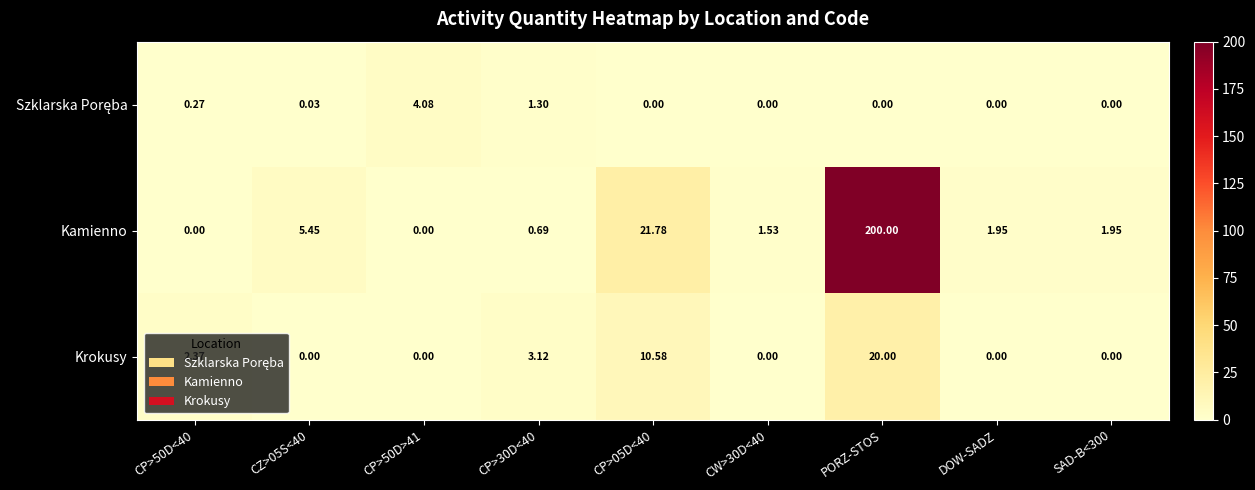

Which label corresponds to the largest value in the chart?

PORZ-STOS